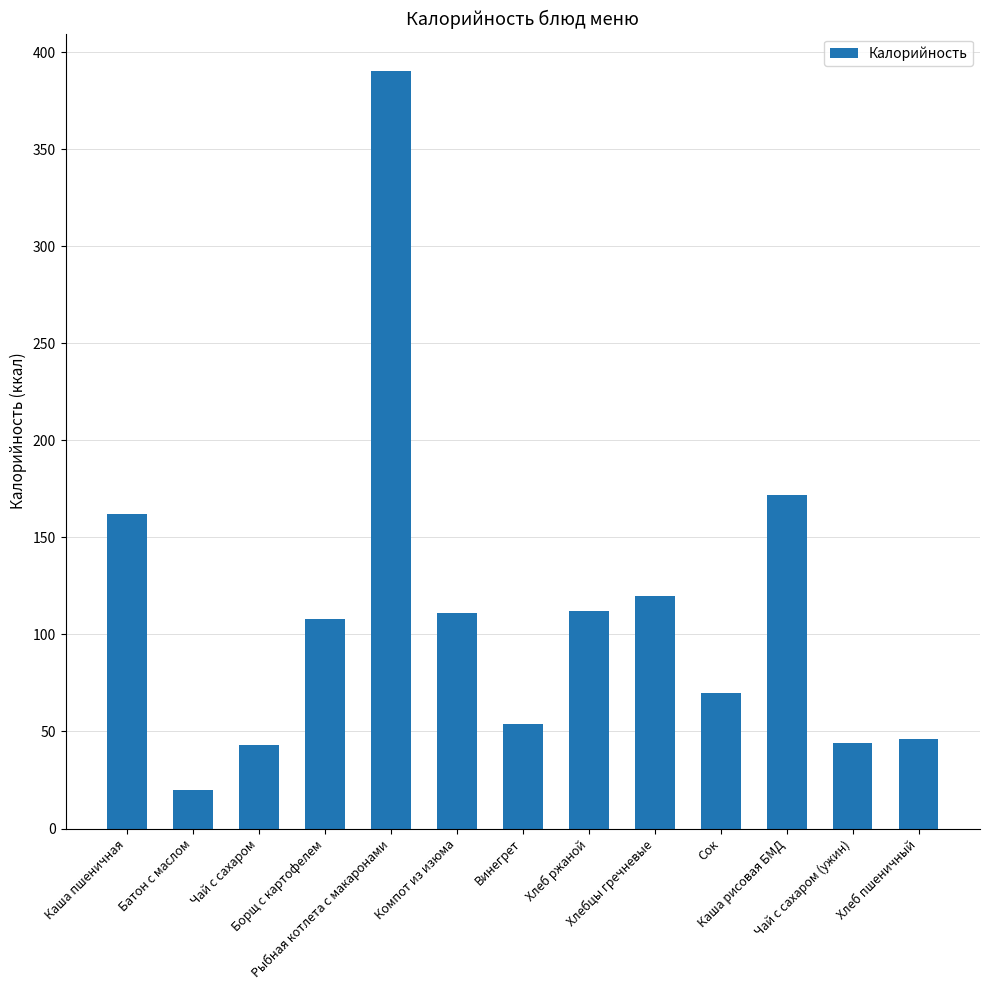

What is the minimum value shown in the chart?

20